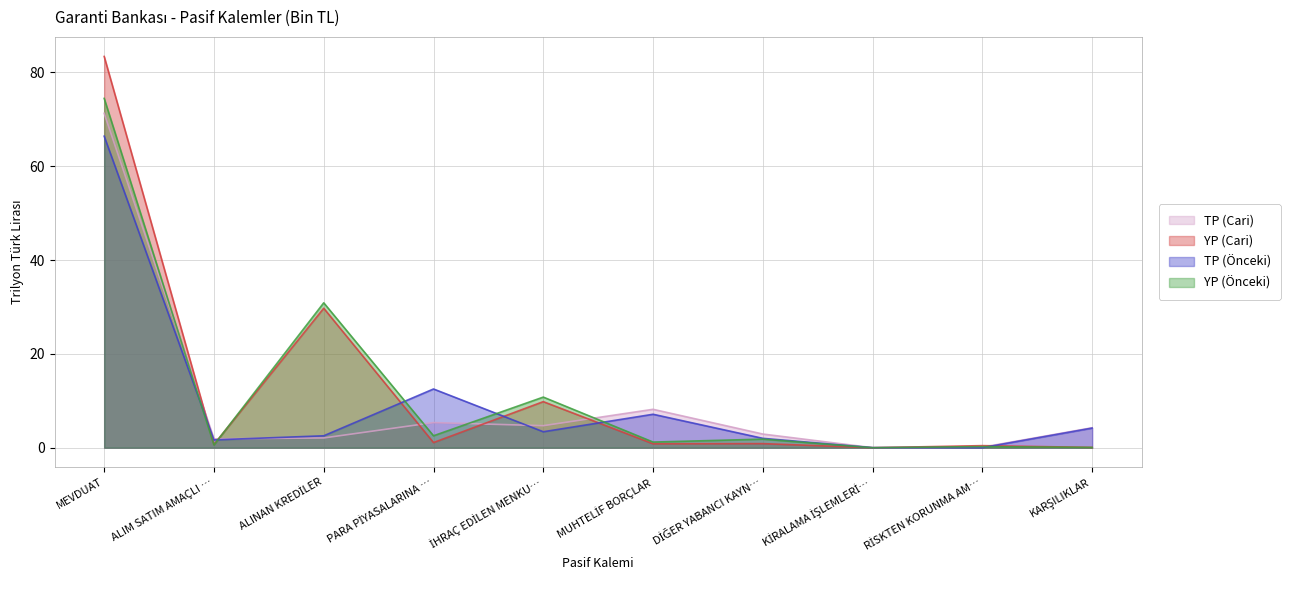

Reading left to right, extract all data points from this chart.

TP (Cari): 71.3	1.9	2.1	5.4	4.7	8.2	2.9	0.0	0.1	4.3
YP (Cari): 83.4	0.7	29.7	1.1	9.8	0.8	0.9	0.0	0.4	0.1
TP (Önceki): 66.4	1.7	2.5	12.5	3.4	7.1	2.0	0.0	0.0	4.2
YP (Önceki): 74.5	0.6	30.9	2.5	10.8	1.2	1.8	0.0	0.2	0.1